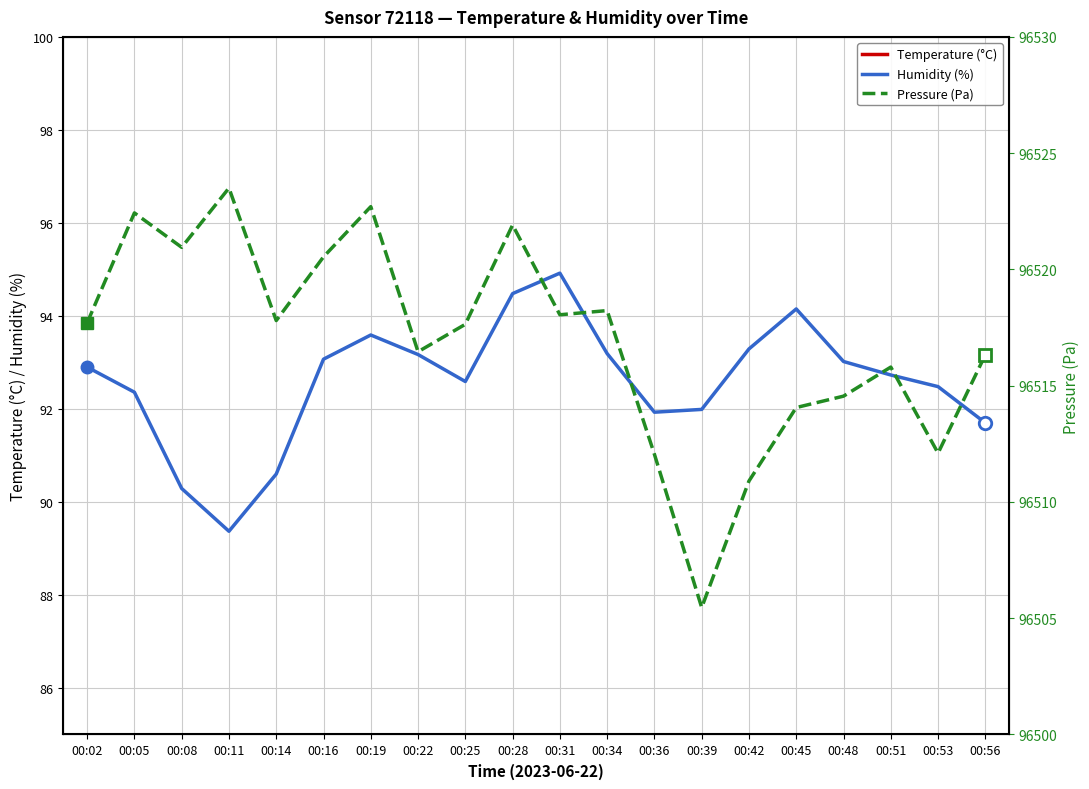

At how many categories does at least one series exceed 53563?

20